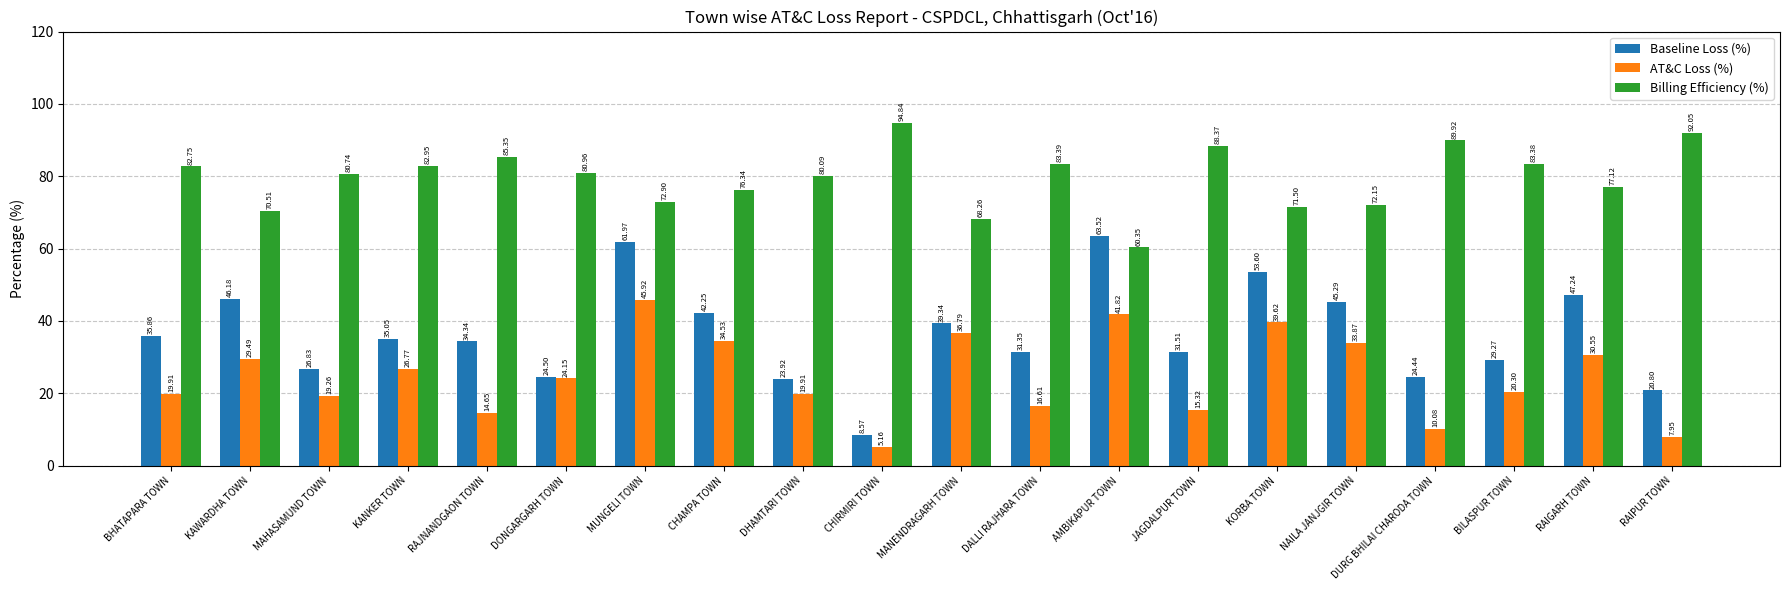

What is the difference between the Billing Efficiency (%) values at KANKER TOWN and MANENDRAGARH TOWN?

14.7